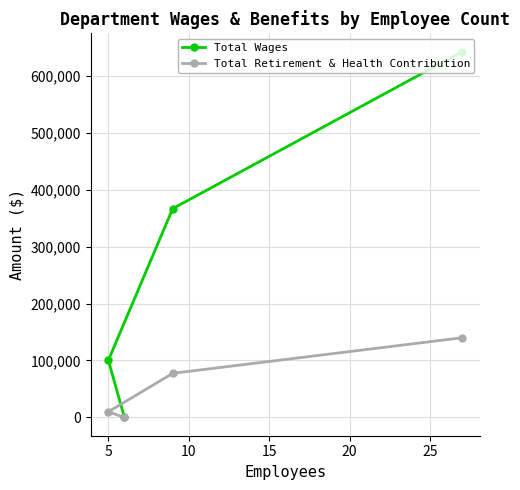

What is the difference between the maximum and minimum values in the Total Wages series?

642362